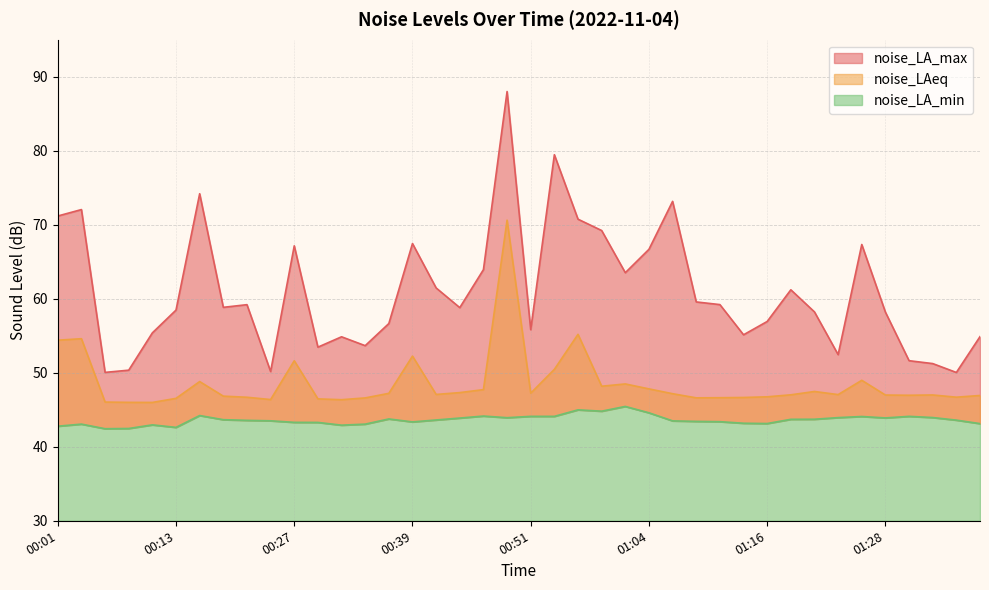

Which series has the largest range (max minus min)?

noise_LA_max